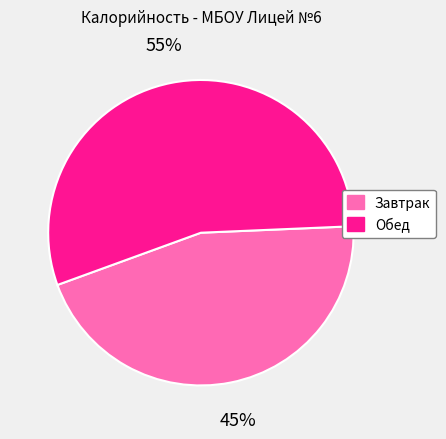

The Завтрак slice represents 59% of the pie. True or false?

False